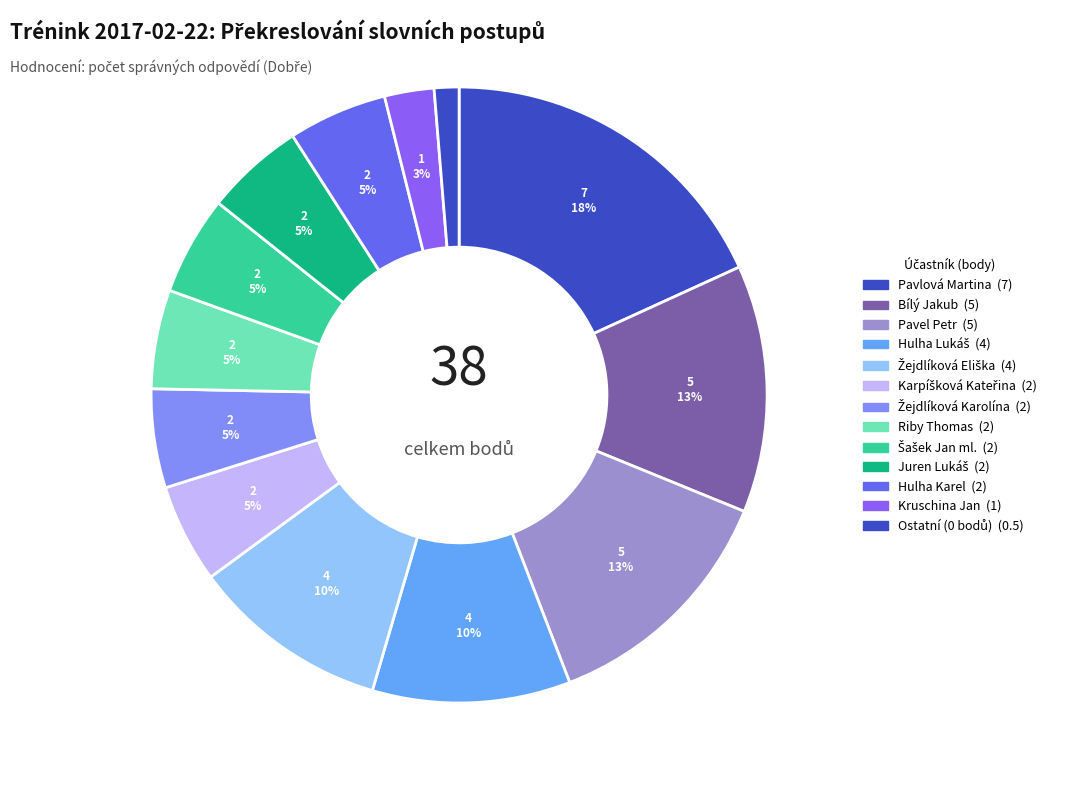

Is there a majority slice in this chart?

No